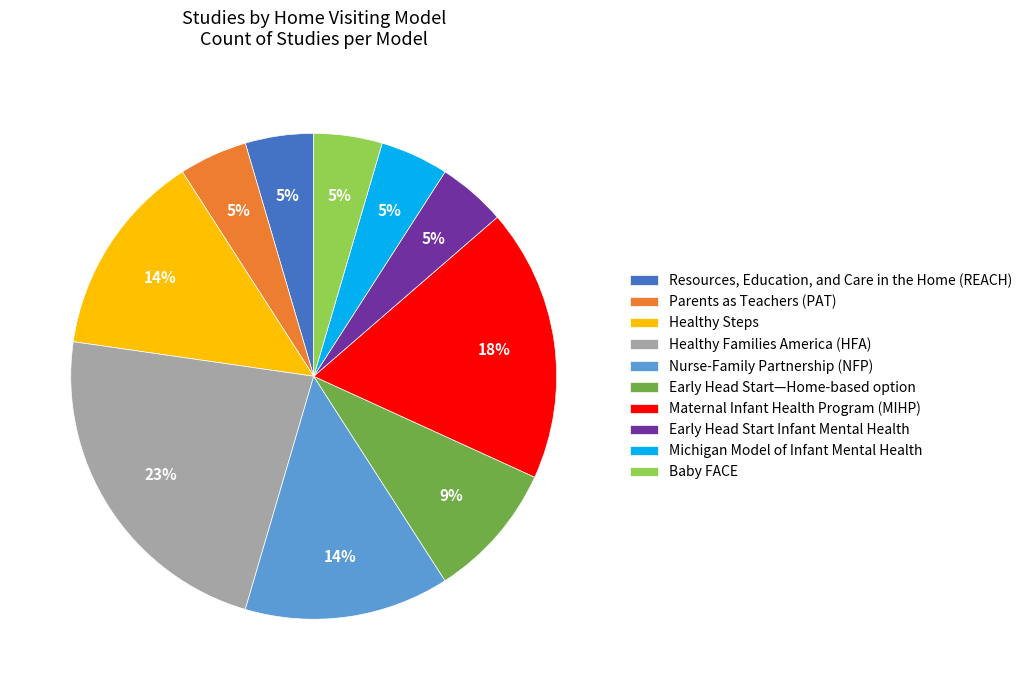

Combined, do Baby FACE and Healthy Steps account for over 50%?

No